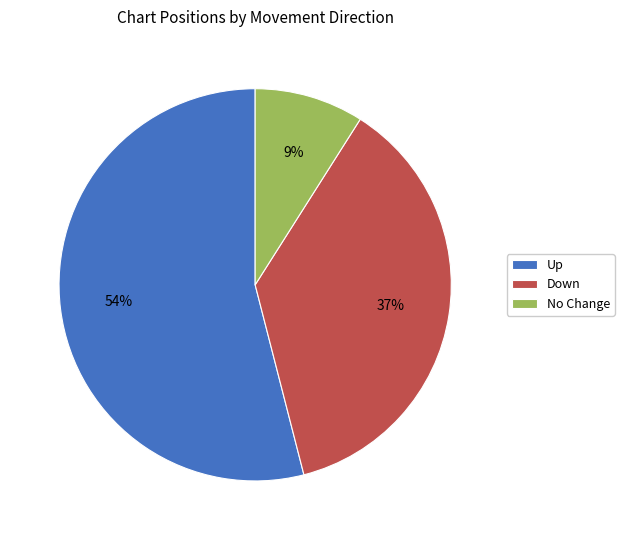

To the nearest percent, what percentage of the pie is Up?

54%